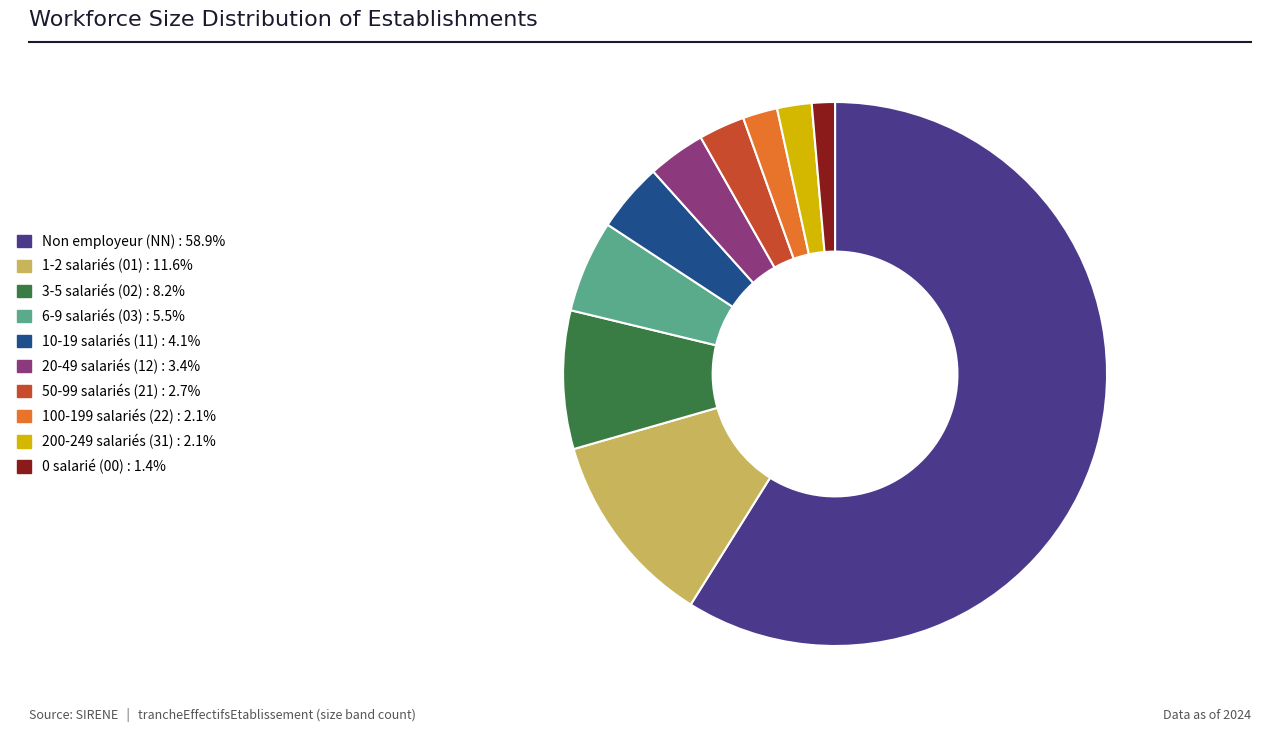

Is there a majority slice in this chart?

Yes